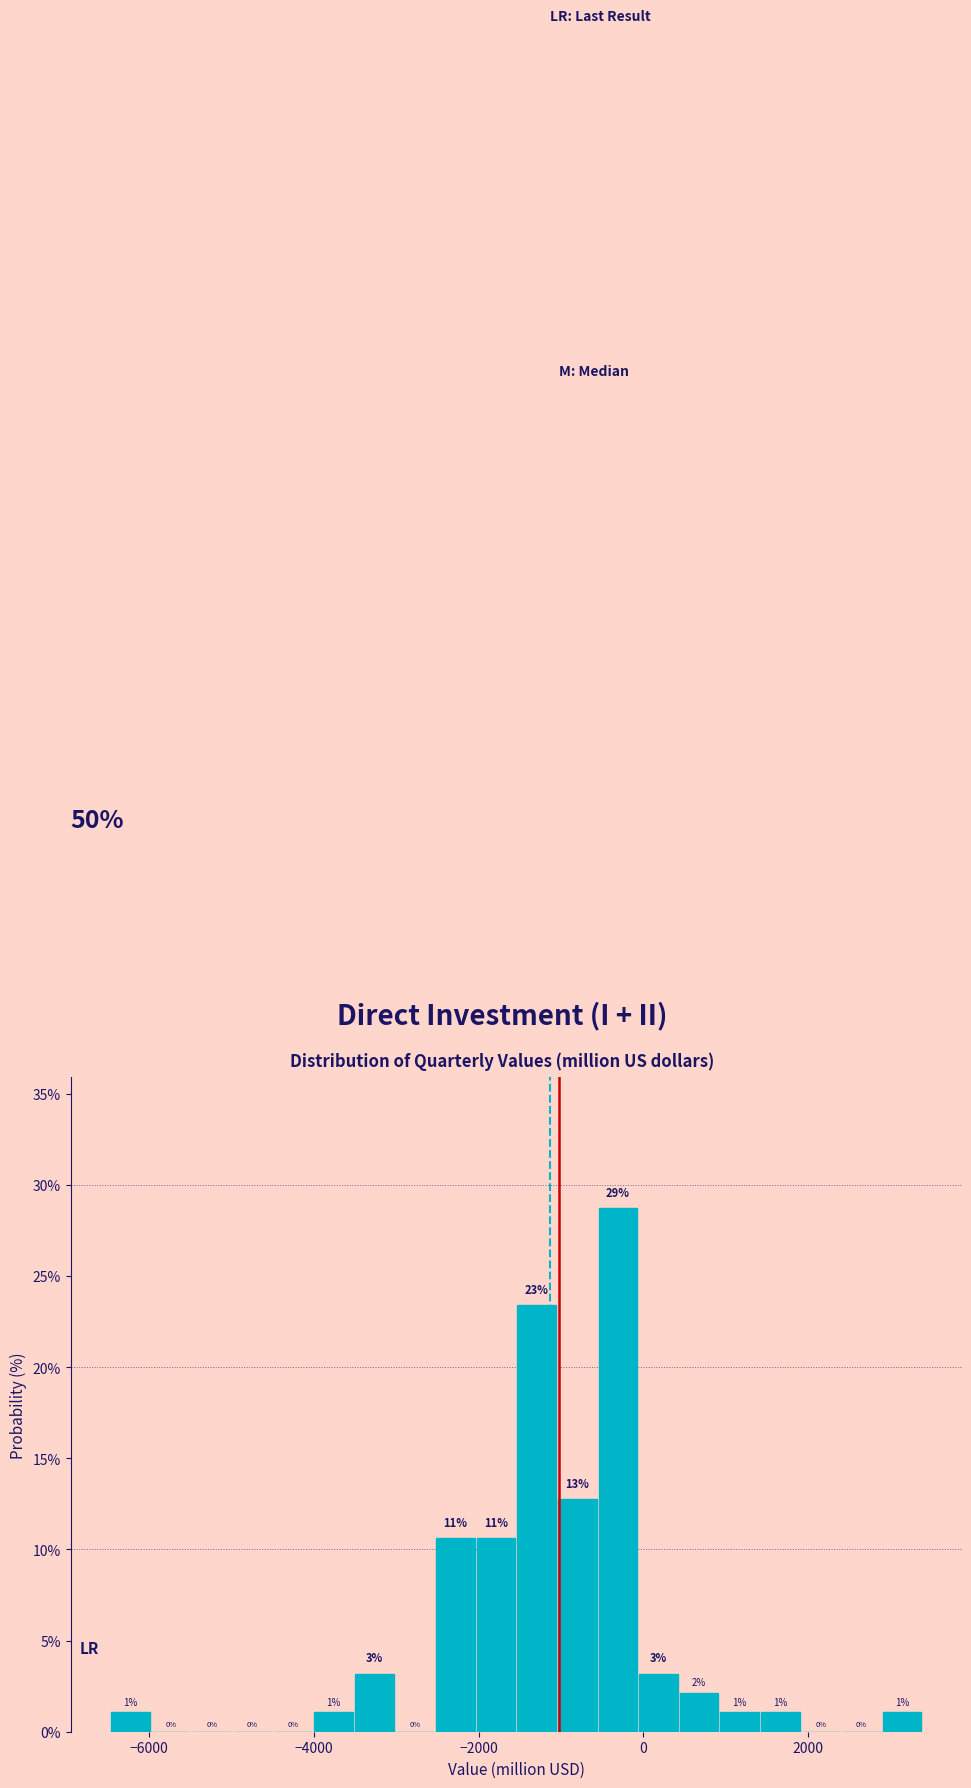

Around what value on the x-axis is the tallest bar? Give the approximate position of its centre, as read against the axis.

-400